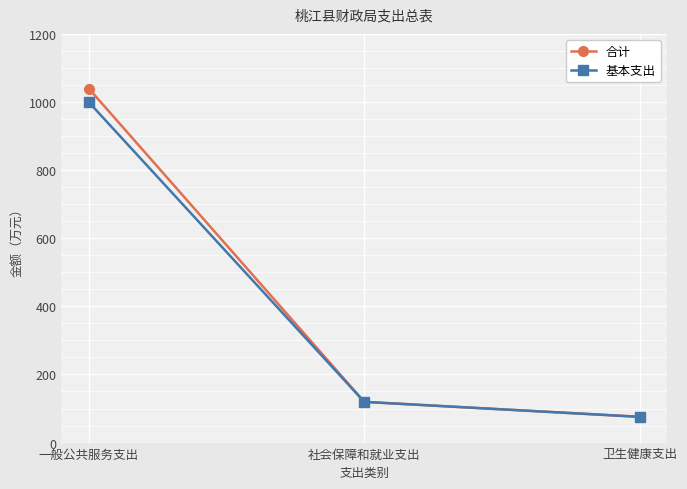

What is the value of the 基本支出 point at the 1st from the left?

999.1